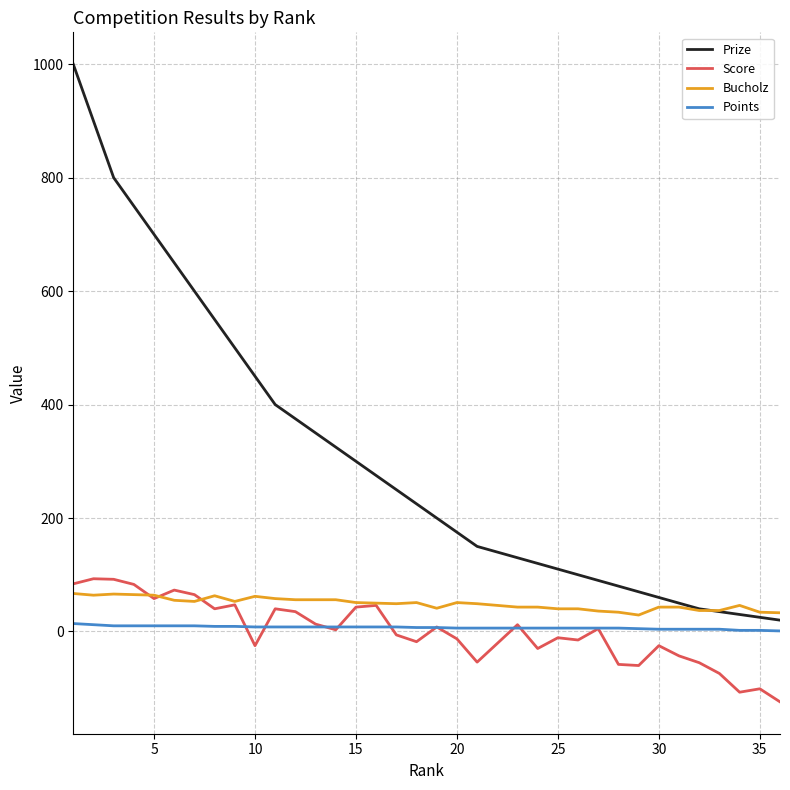

What is the highest value of the Prize series?

1000